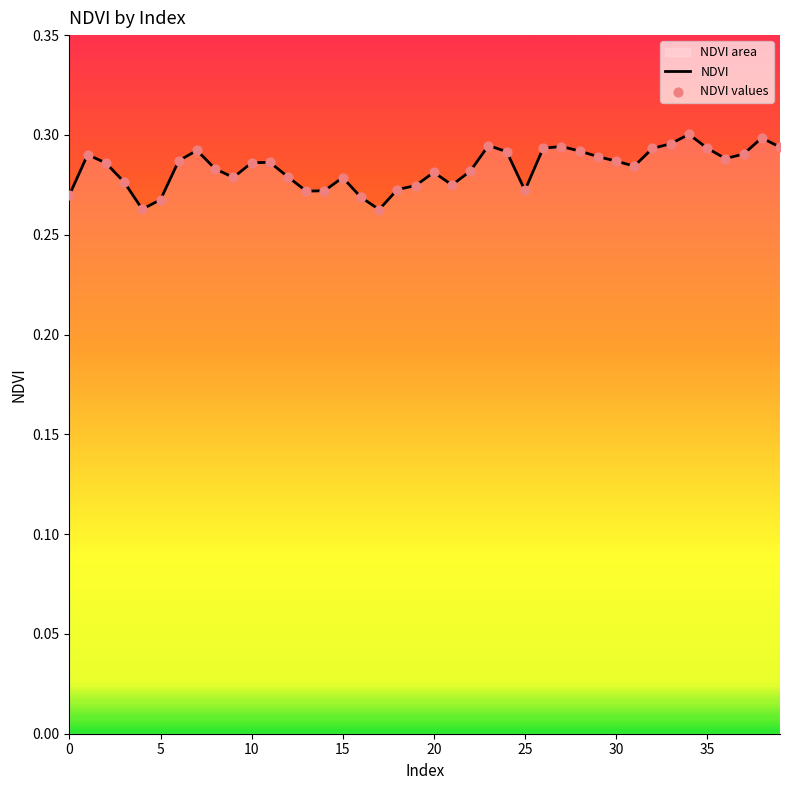

At how many categories does at least one series exceed 0?

40